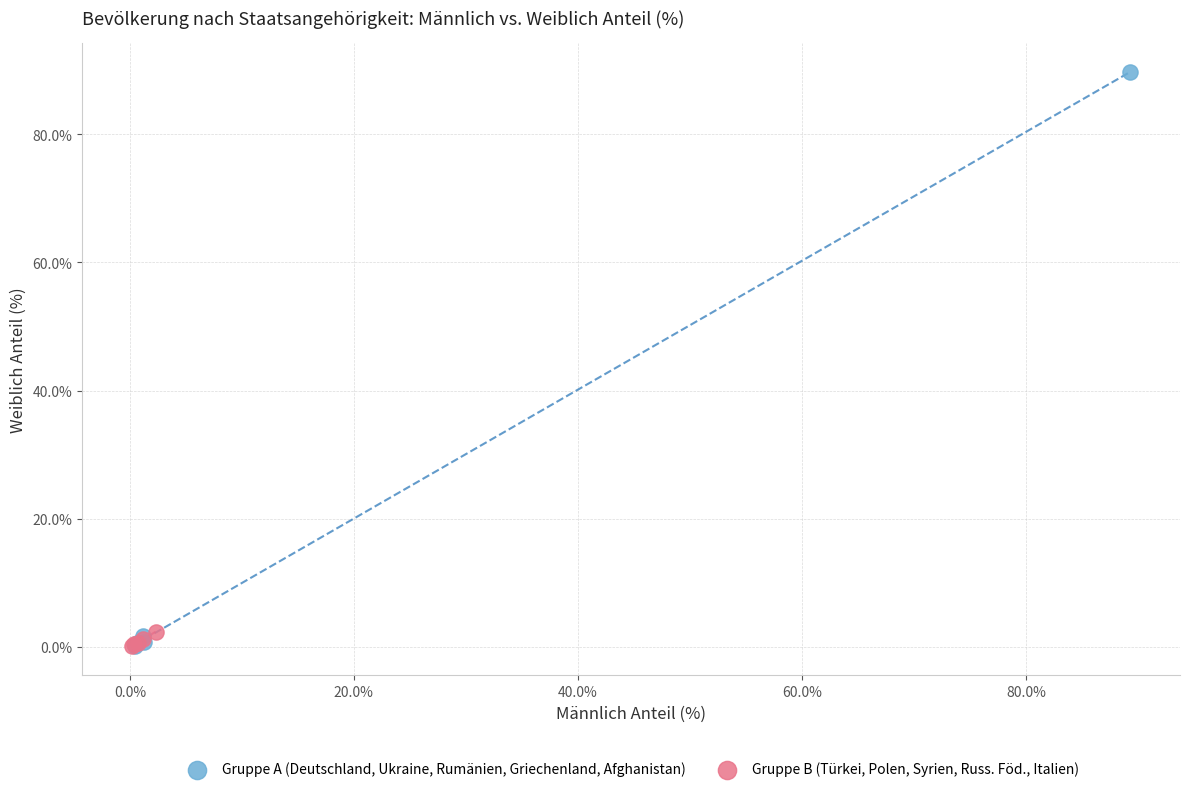

Which series has the largest Y range (max minus min)?

Gruppe A (Deutschland, Ukraine, Rumänien, Griechenland, Afghanistan)